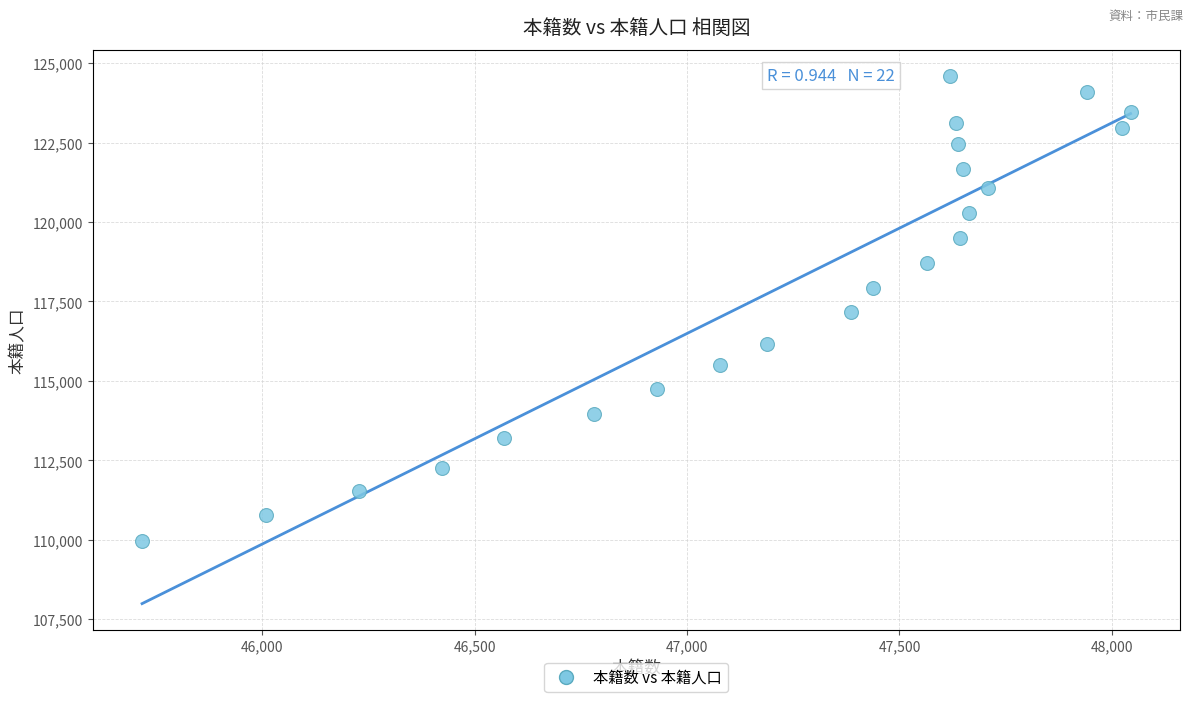

What is the range of X values (max minus min)?

2327